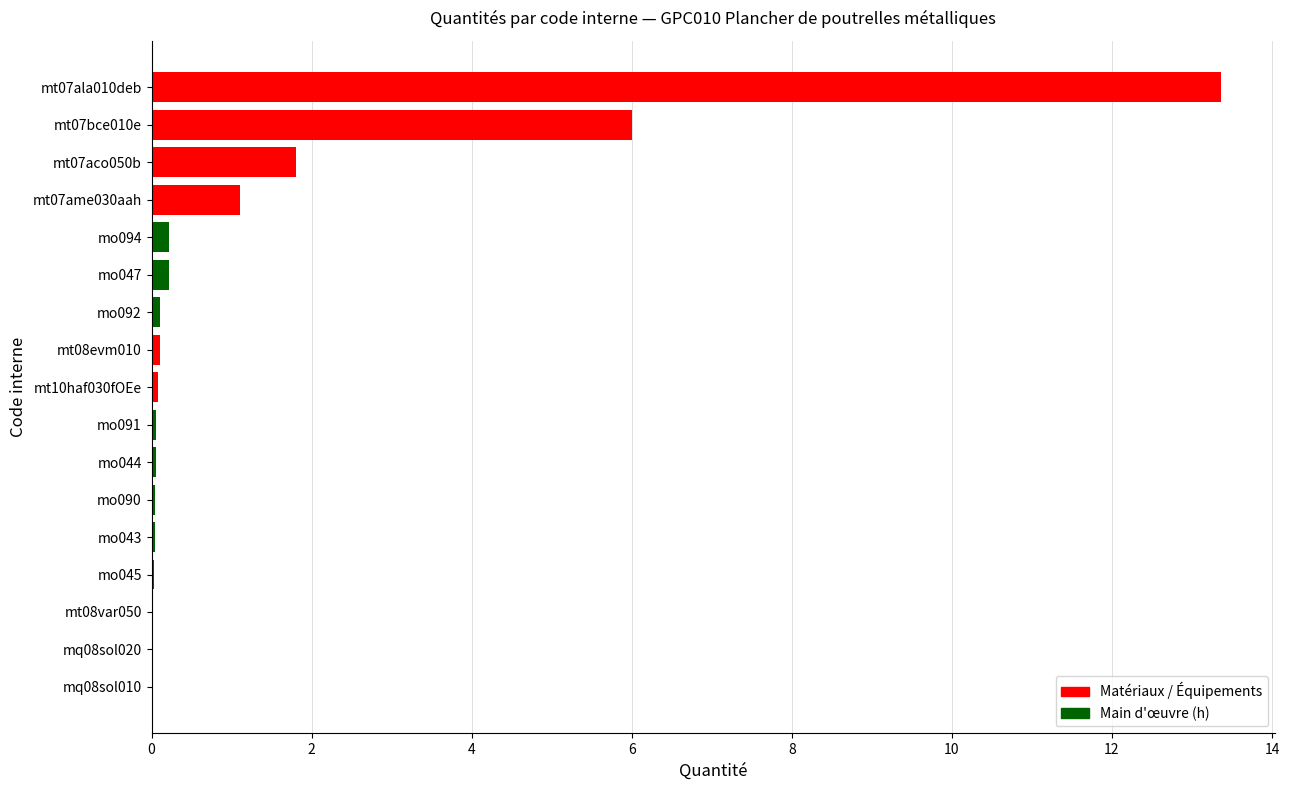

What is the sum of all values?

23.2